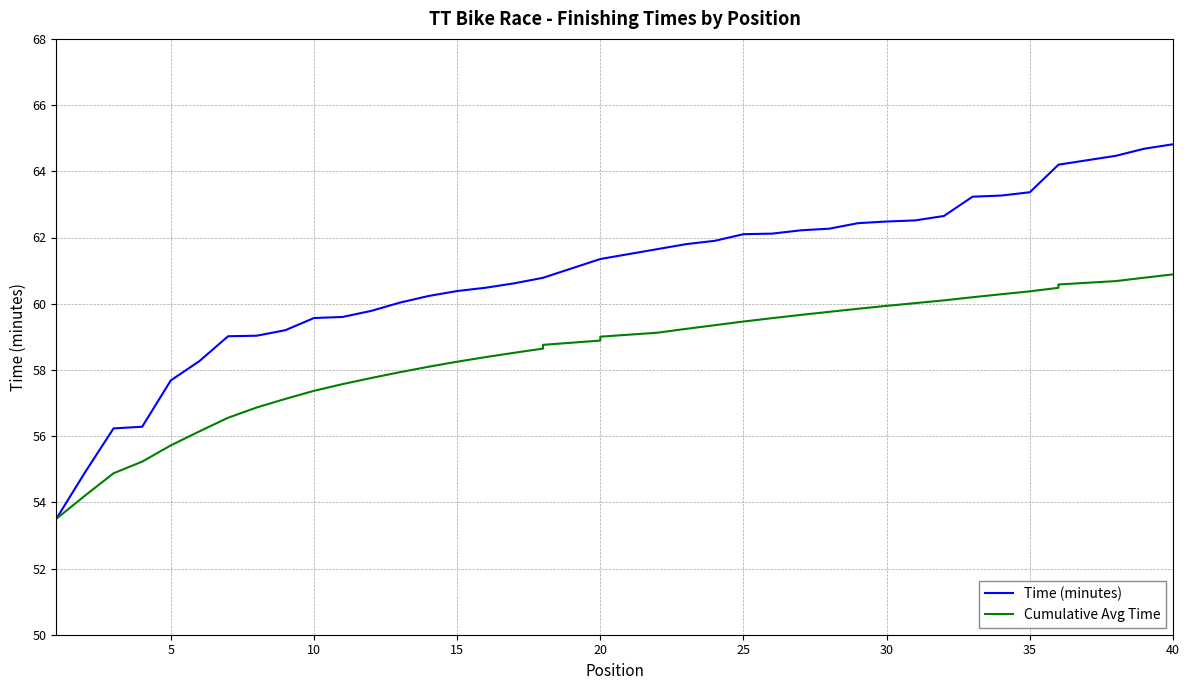

Which series has the largest total across all categories?

Time (minutes)